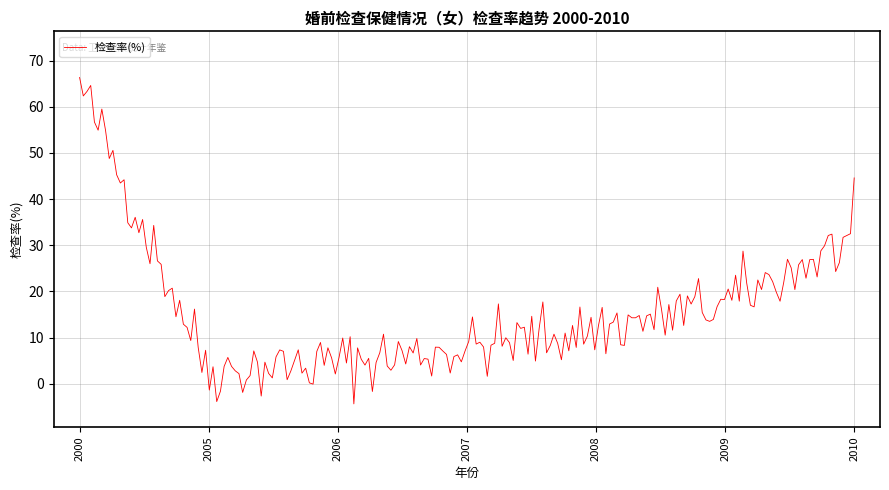

What is the difference between the maximum and minimum values?

70.7